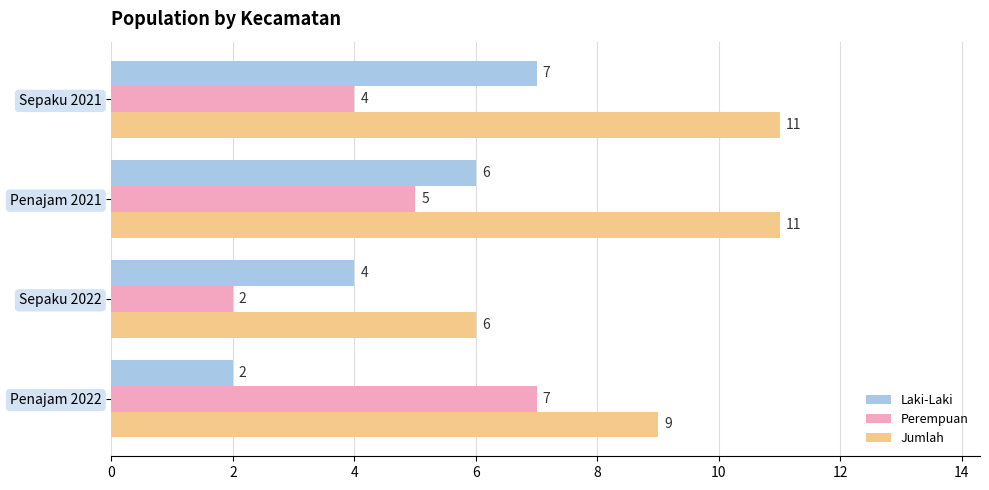

What is the greatest value displayed?

11